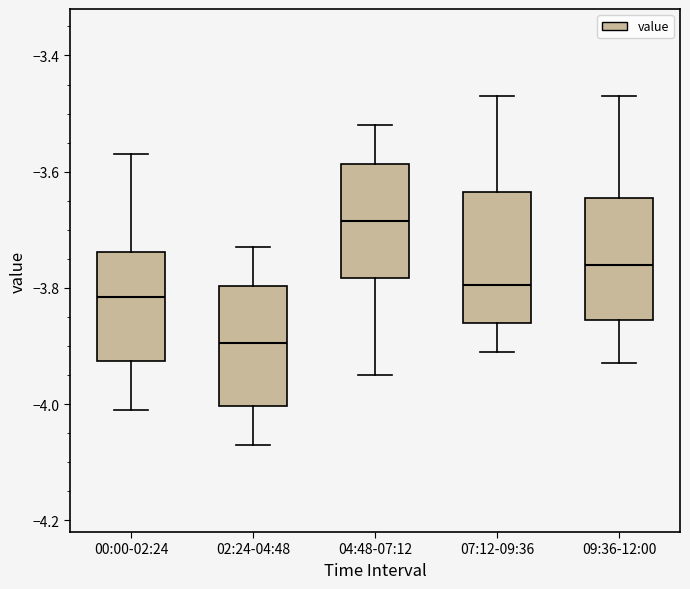

Which box has the lowest median line?

02:24-04:48